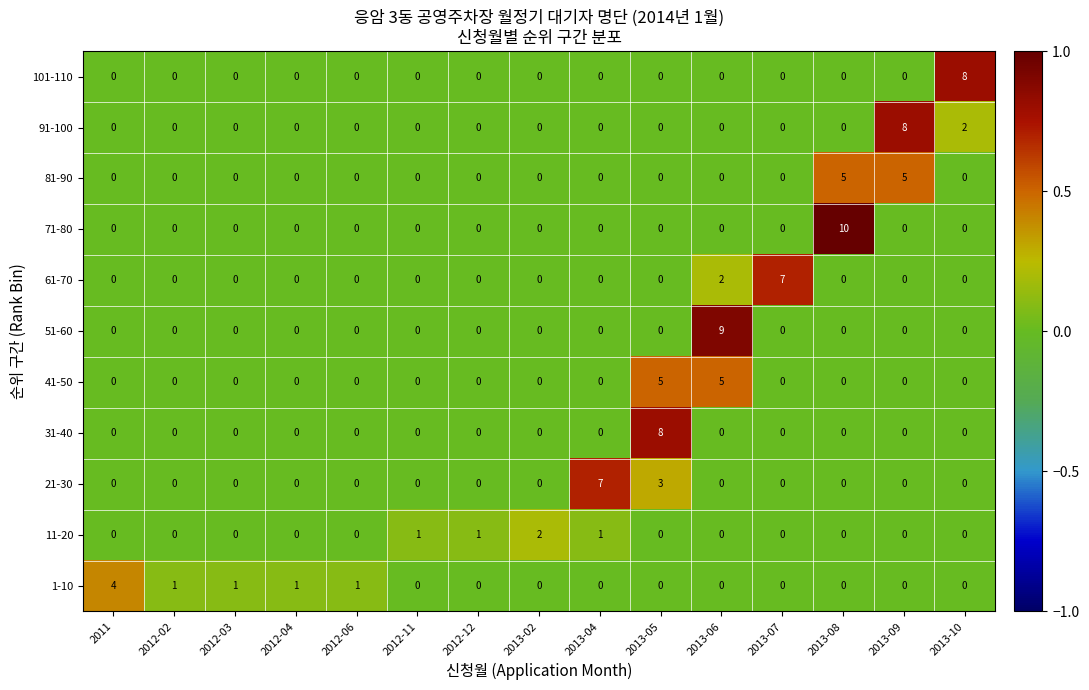

What is the difference between the maximum and minimum values in the 51-60 series?

9